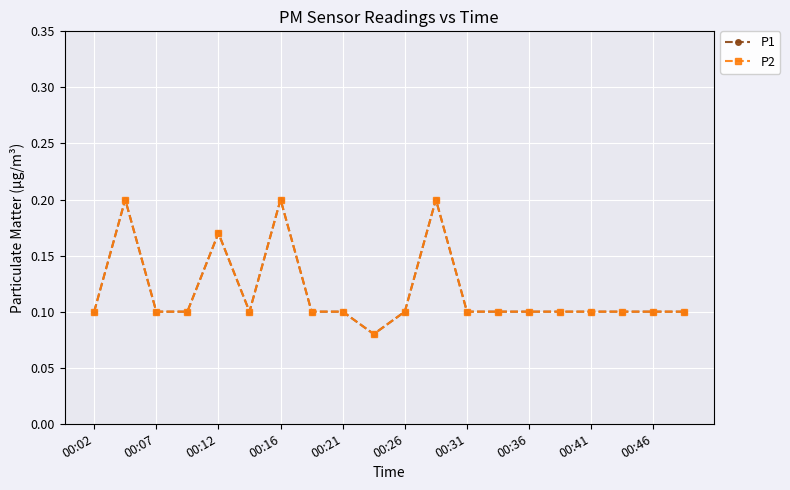

Is this an area chart (filled region under the line)?

No